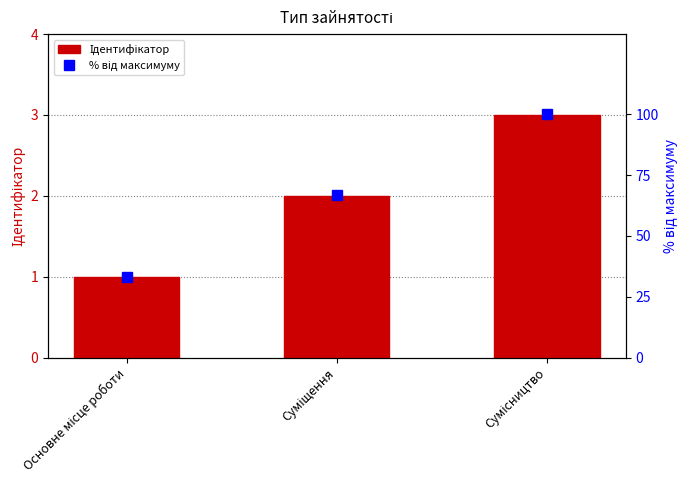

What is the sum of all % від максимуму values?

200.0